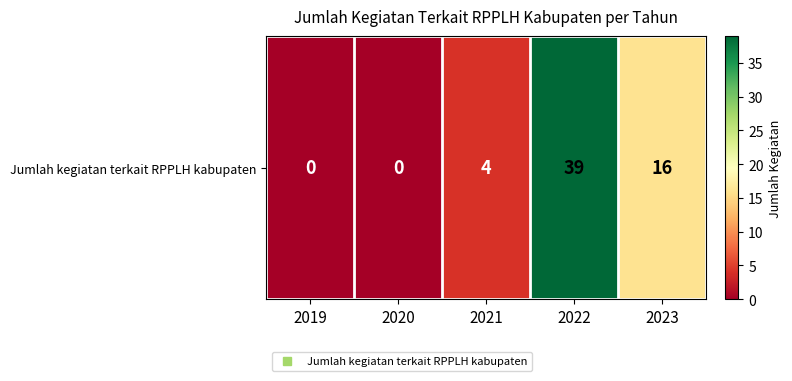

How many values are above zero?

3